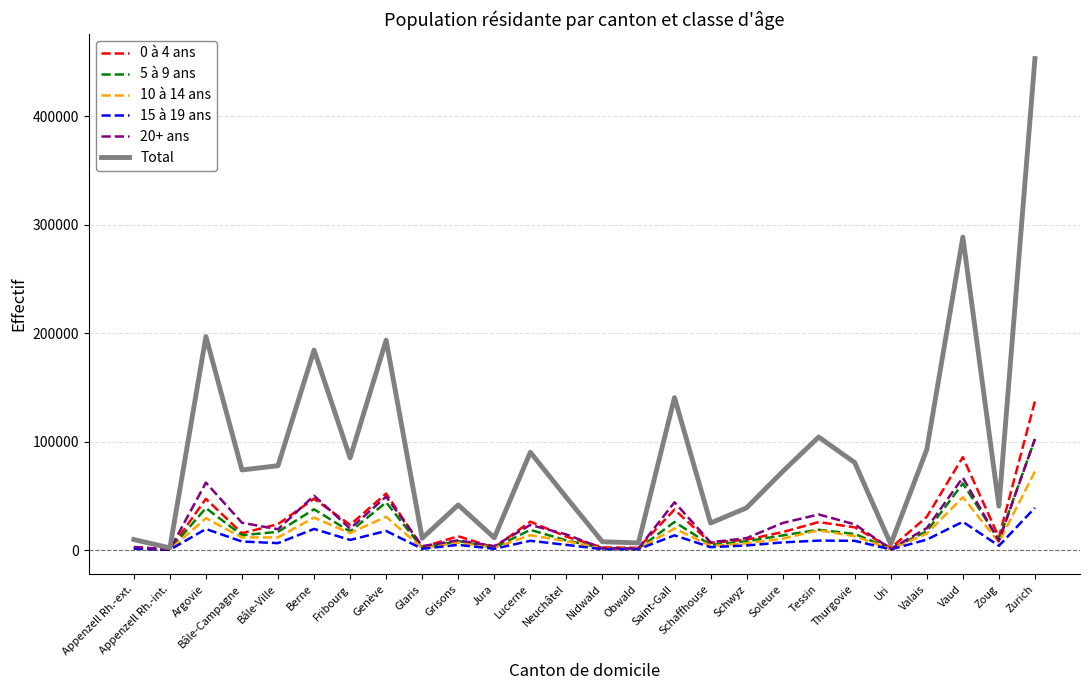

At which category is the sum across all series the highest?

Zurich